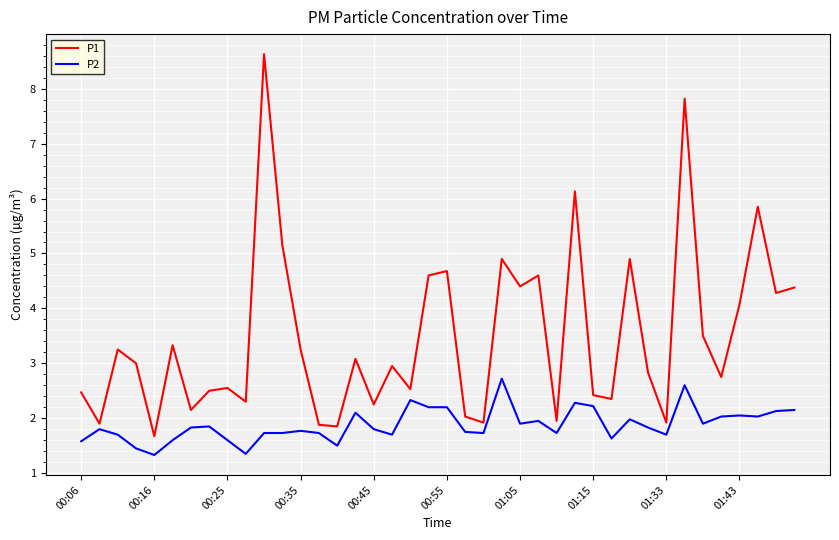

What are all the series names shown in the legend?

P1, P2